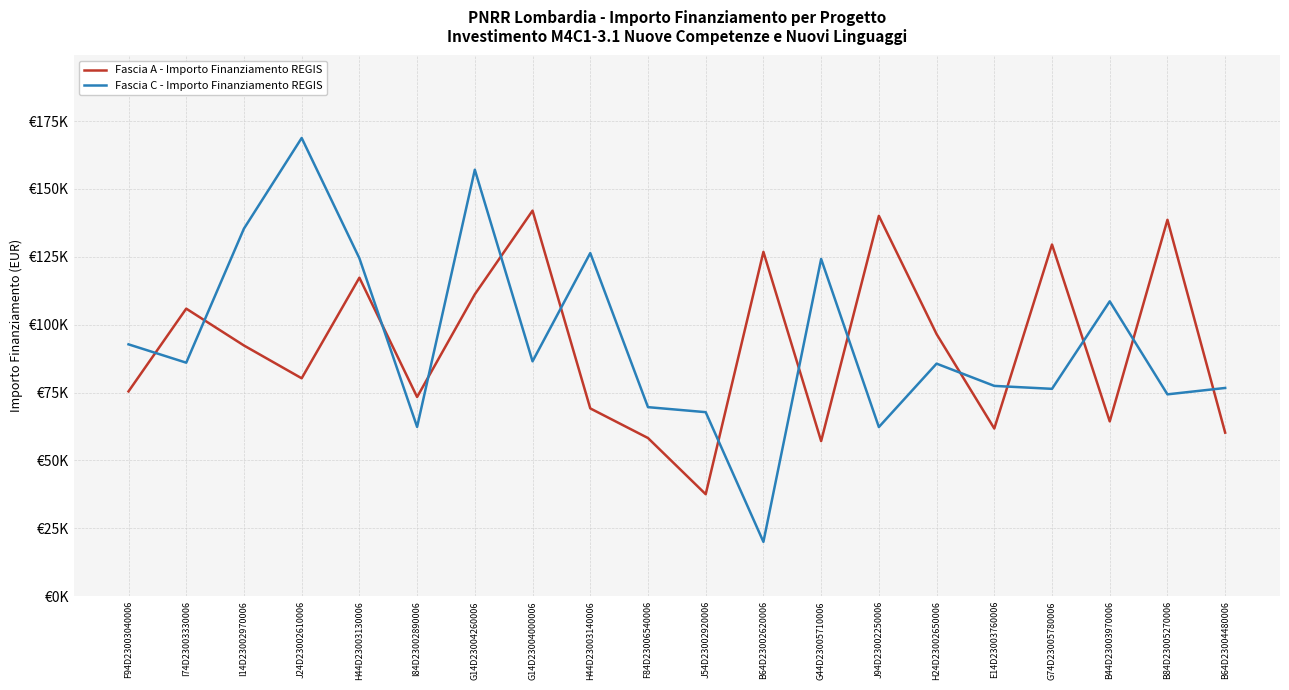

At which category is the sum across all series the highest?

G14D23004260006